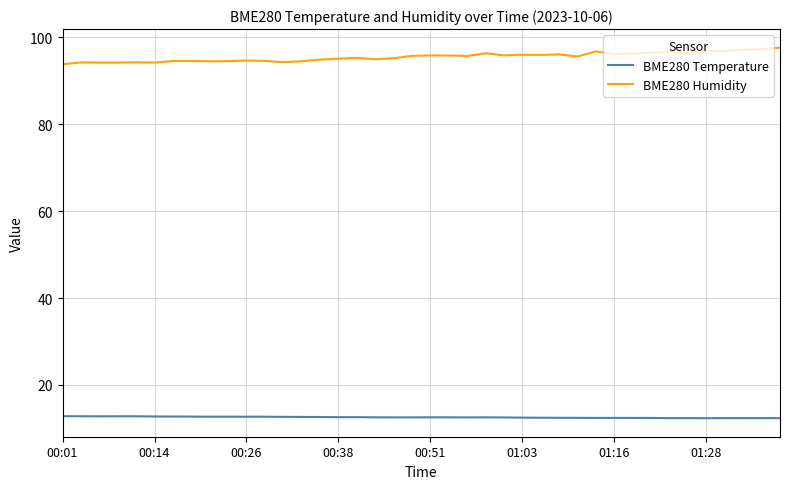

What is the greatest value displayed?

97.6